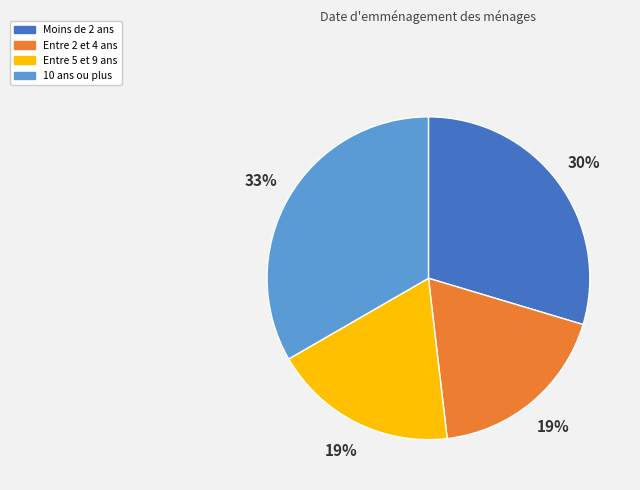

Does any single category account for the majority?

No